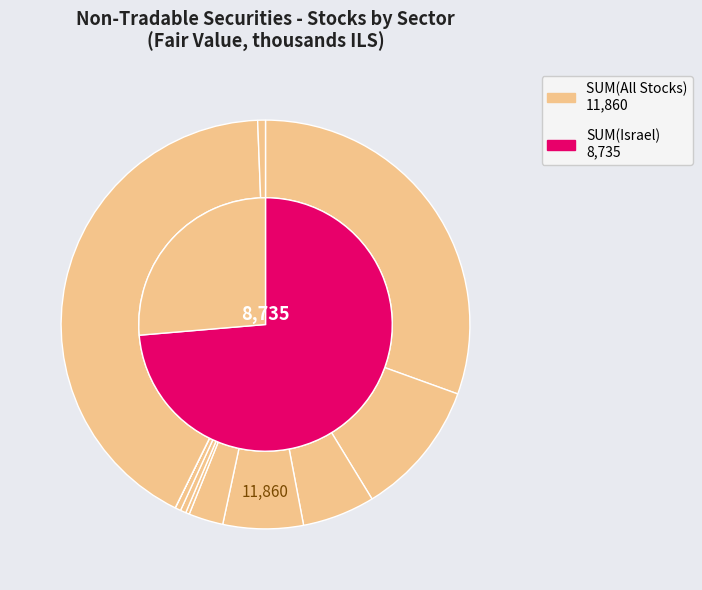

What percentage do בינוי and פודטק together represent?

31.0%